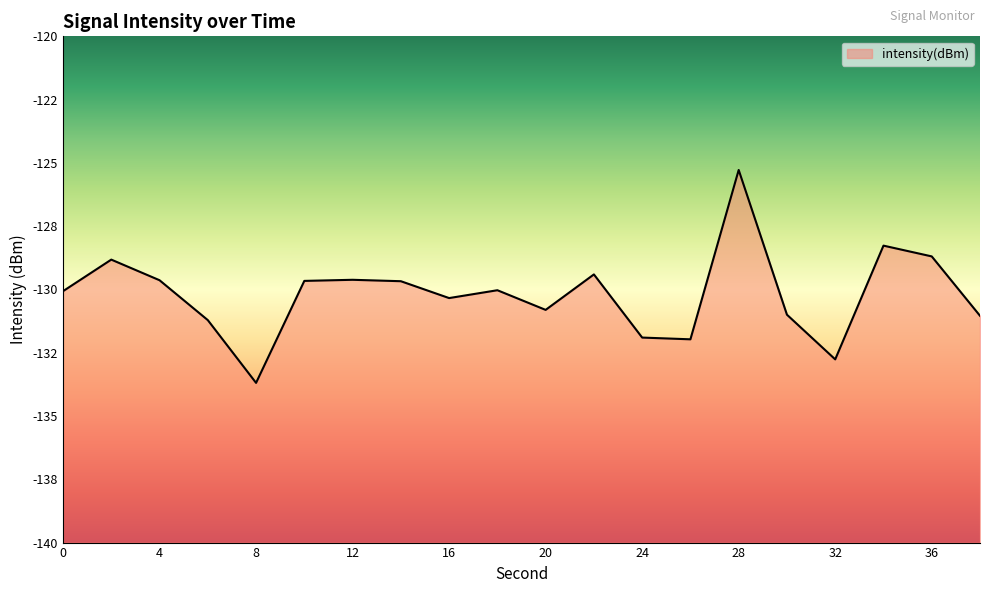

How many points are higher than both their immediate neighbors (excluding endpoints)?

6